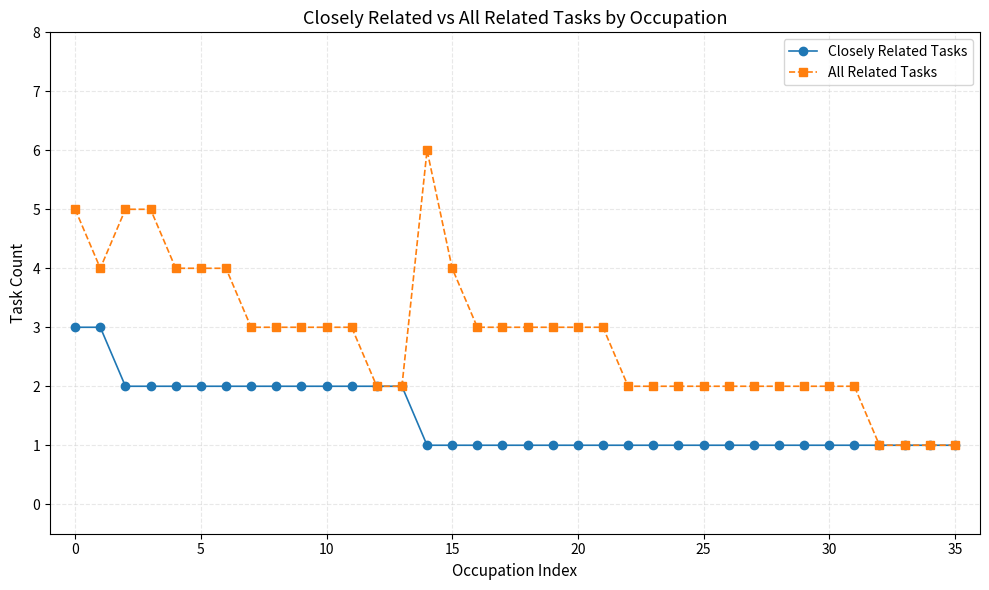

What is the value of the Closely Related Tasks point at the 21st from the left?

1